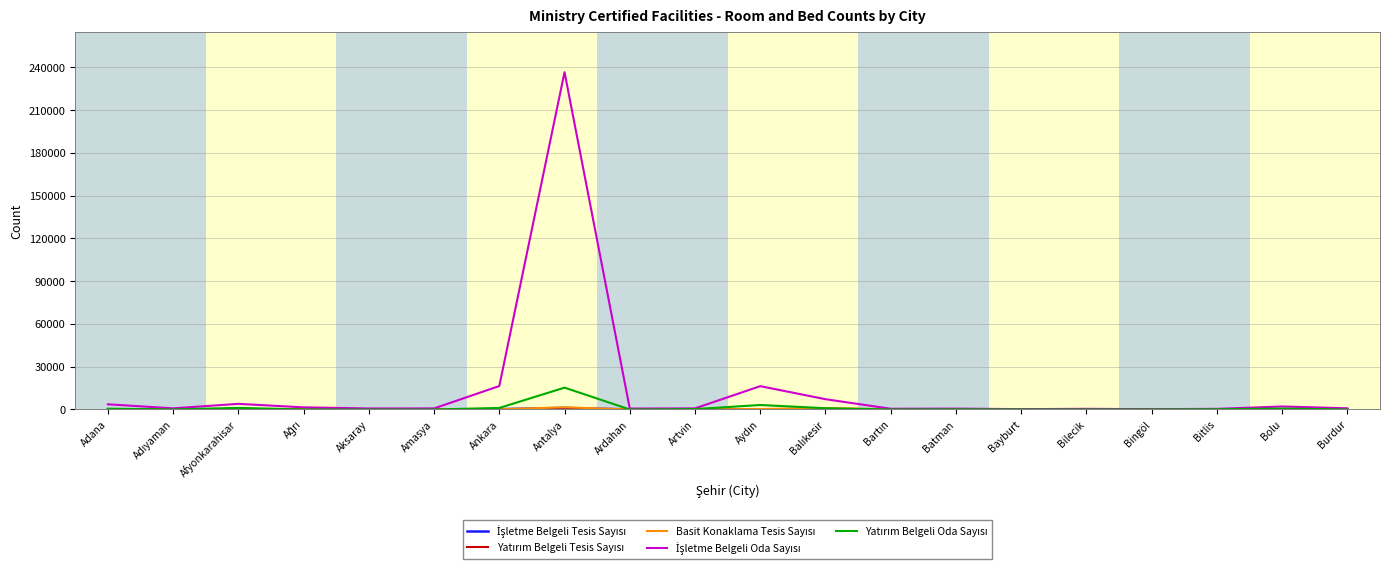

At which category does the chart reach its peak across all series?

Antalya